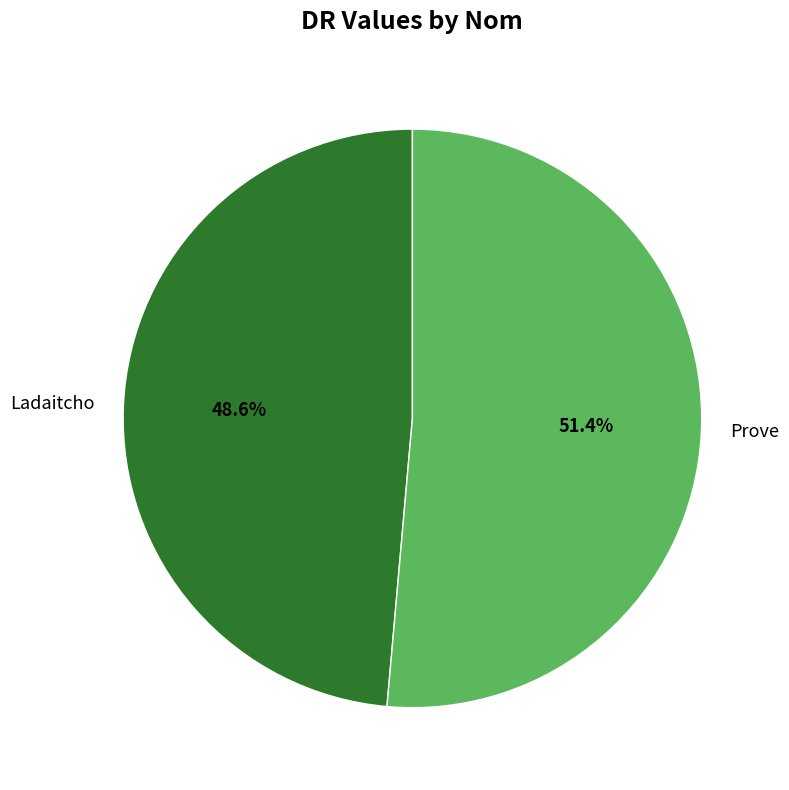

To the nearest percent, what is the average slice percentage?

50%